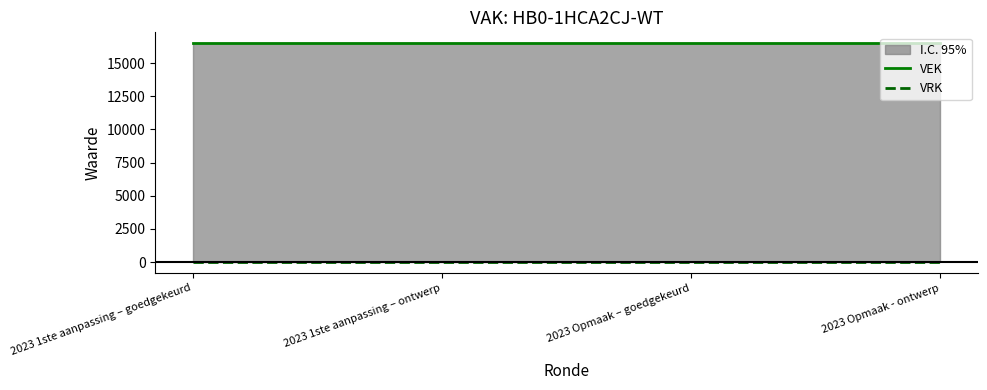

Which series has the largest total across all categories?

VEK